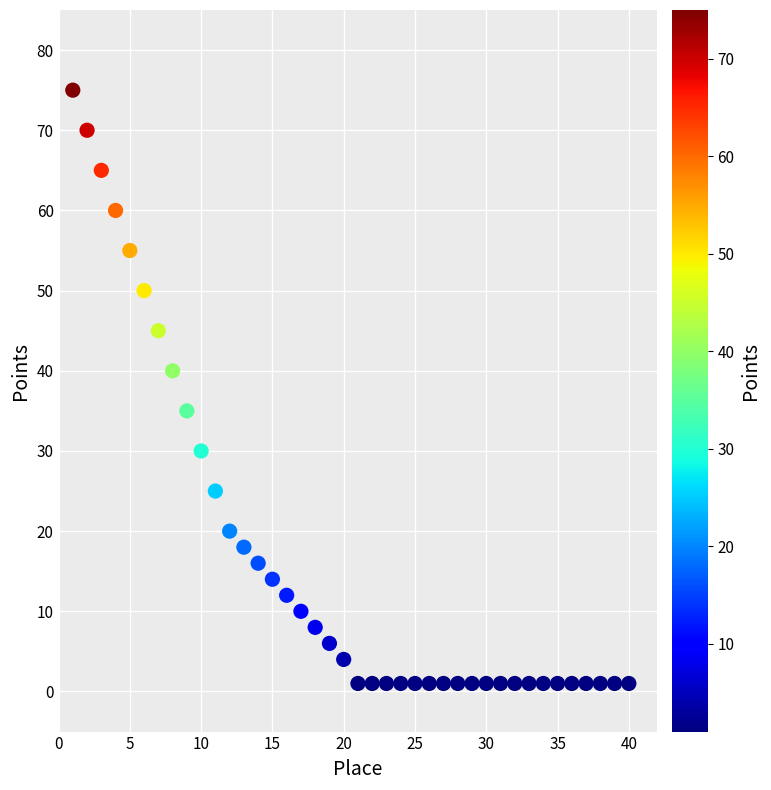

What Y value in the scatter plot is closest to 38?

40